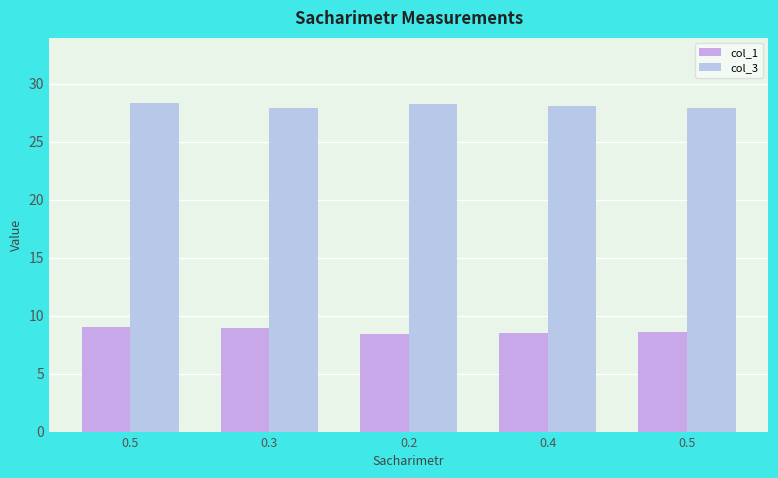

What are all the series names shown in the legend?

col_1, col_3